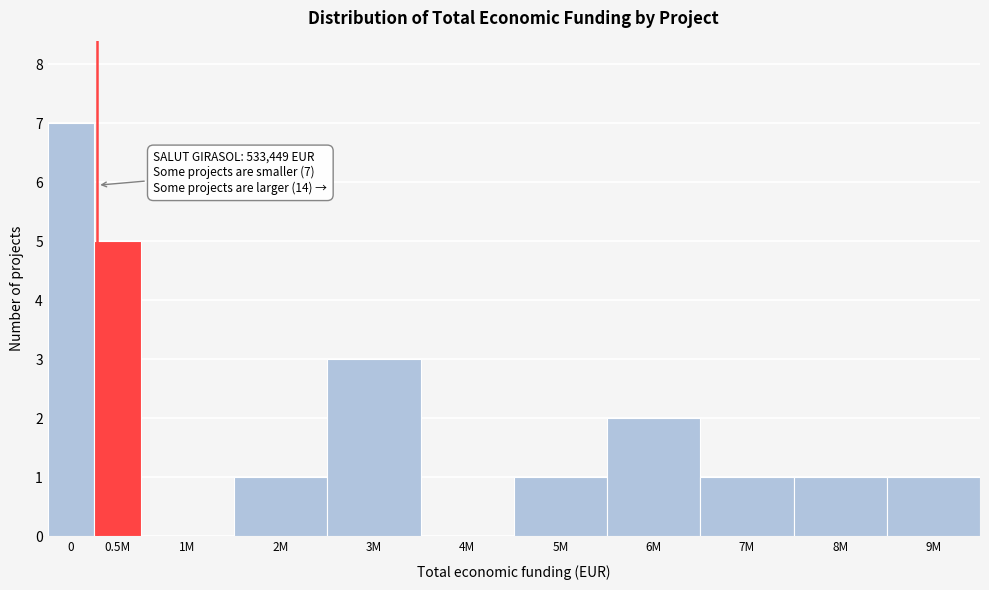

Reading right to left, what are all the values shown in this chart?

9M=1	8M=1	7M=1	6M=2	5M=1	4M=0	3M=3	2M=1	1M=0	0.5M=5	0=7